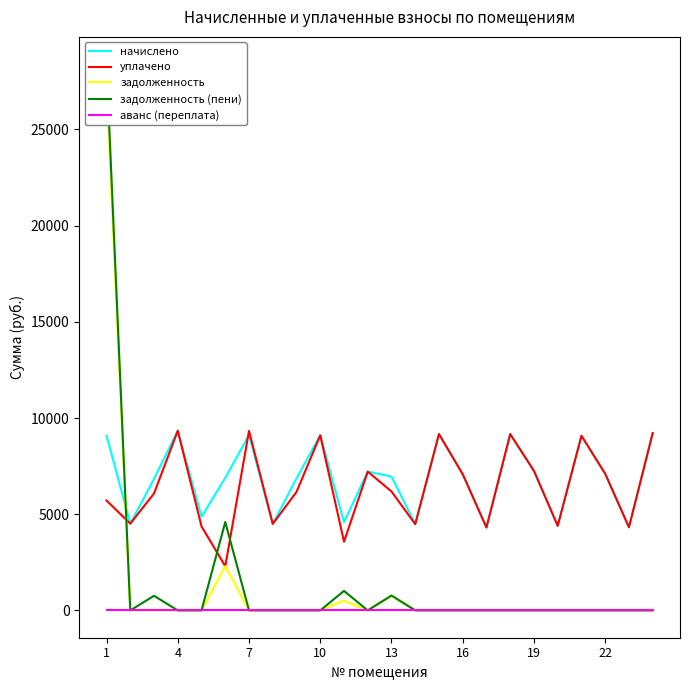

Which series has the largest range (max minus min)?

задолженность (пени)